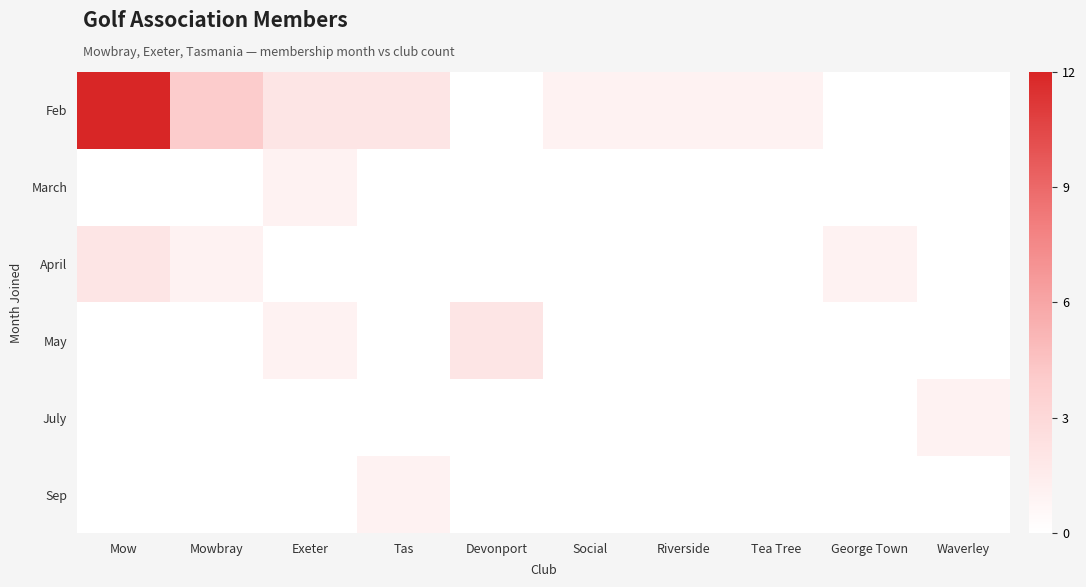

Which series has the widest spread of values?

Feb